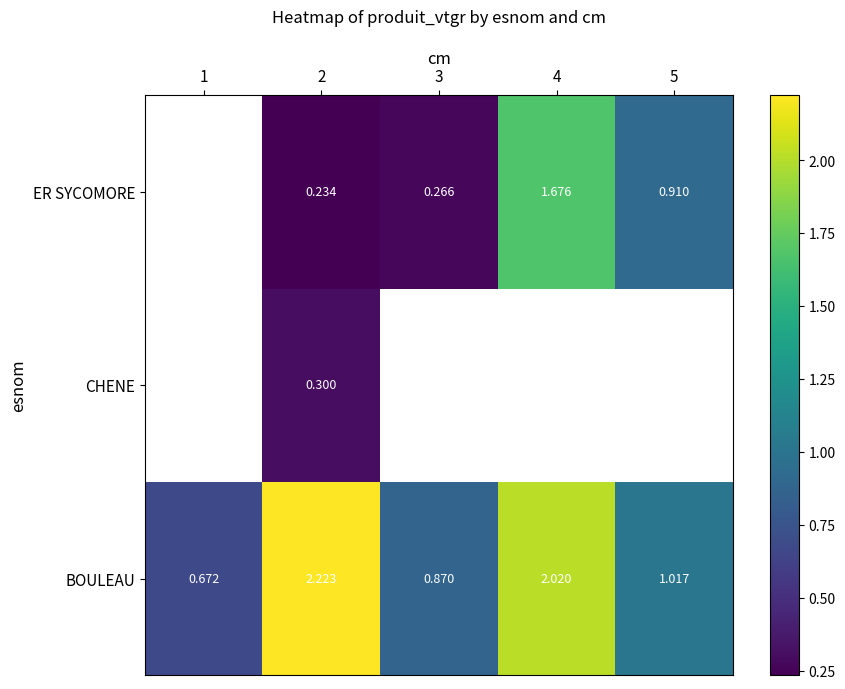

Is the value of ER SYCOMORE at 5 greater than the value of BOULEAU at 4?

No